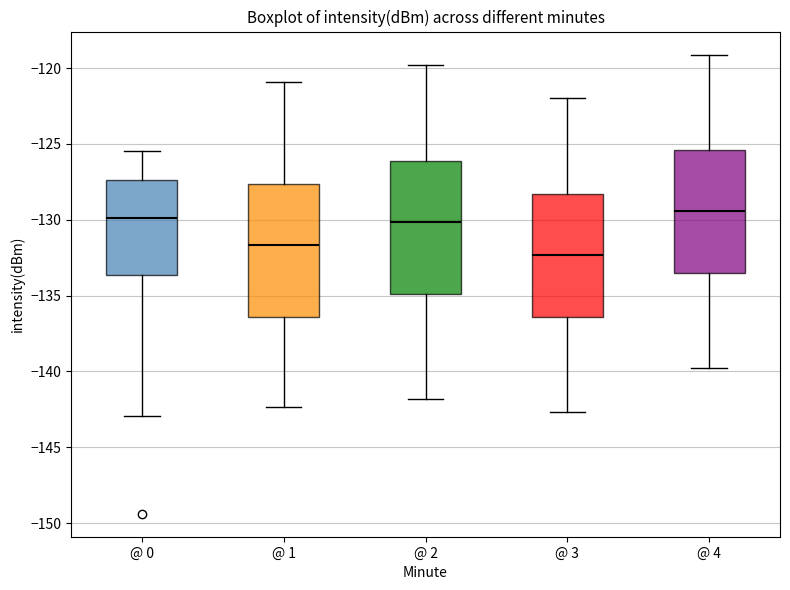

Reading left to right, transcribe this box plot: for each box, give where its median line is, the range the box spans, and where its two whiskers end, as read against the y-axis. The values are not printed on the chart, so give them approximately, as read against the axis.

@ 0: median -130.0, box -133.5 to -127.5, whiskers -143.0 to -125.5
@ 1: median -131.5, box -136.5 to -127.5, whiskers -142.5 to -121.0
@ 2: median -130.0, box -135.0 to -126.0, whiskers -142.0 to -120.0
@ 3: median -132.5, box -136.5 to -128.5, whiskers -142.5 to -122.0
@ 4: median -129.5, box -133.5 to -125.5, whiskers -140.0 to -119.0